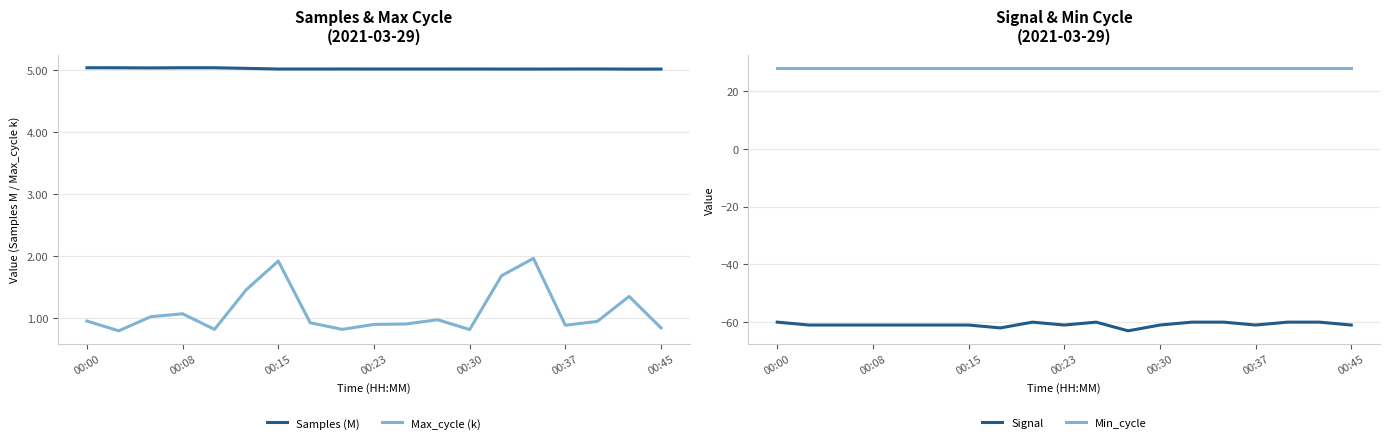

How many distinct data groups are displayed?

4